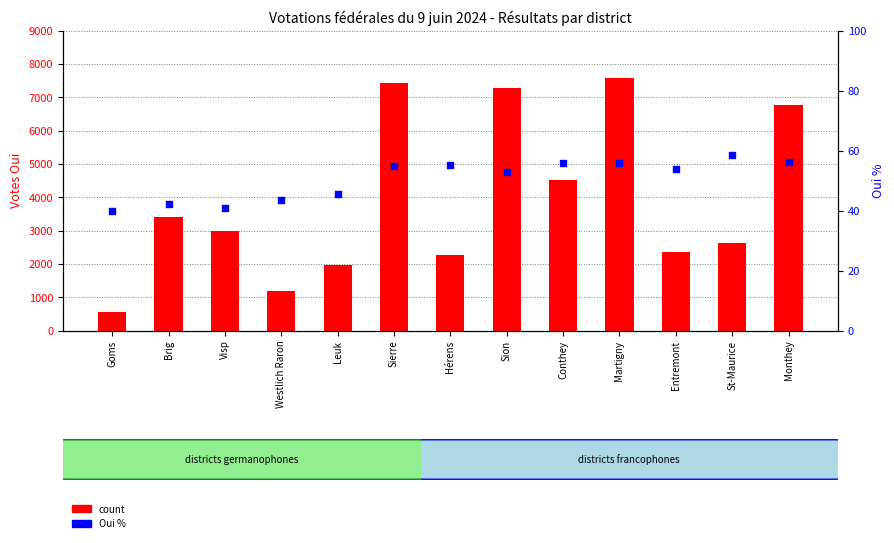

Which series has the largest Y range (max minus min)?

count